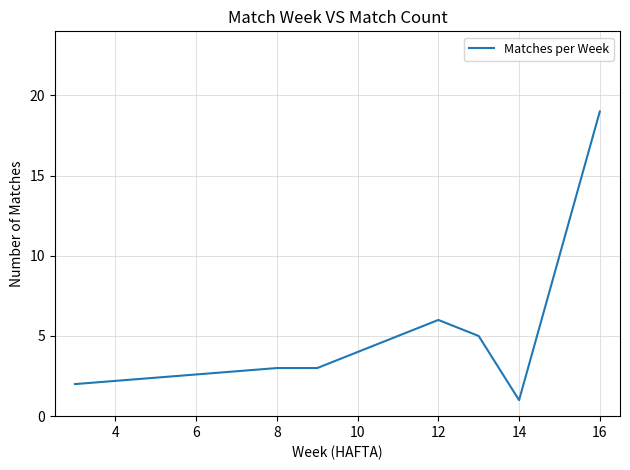

What is the difference between the maximum and minimum values?

18